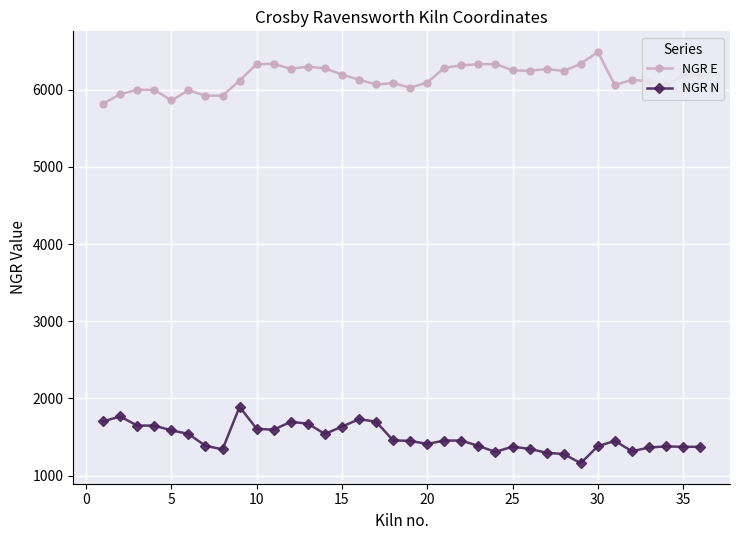

What is the smallest value displayed?

1160